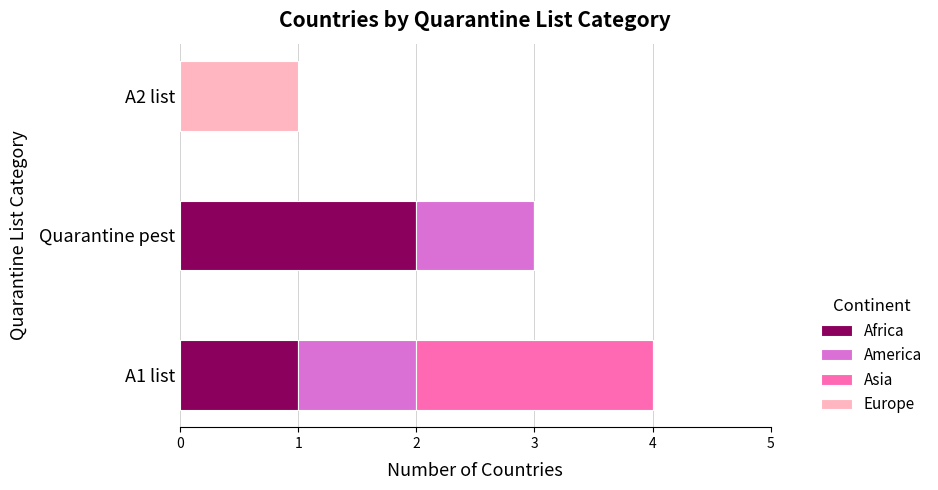

Which category has the highest value in the Africa series?

Quarantine pest